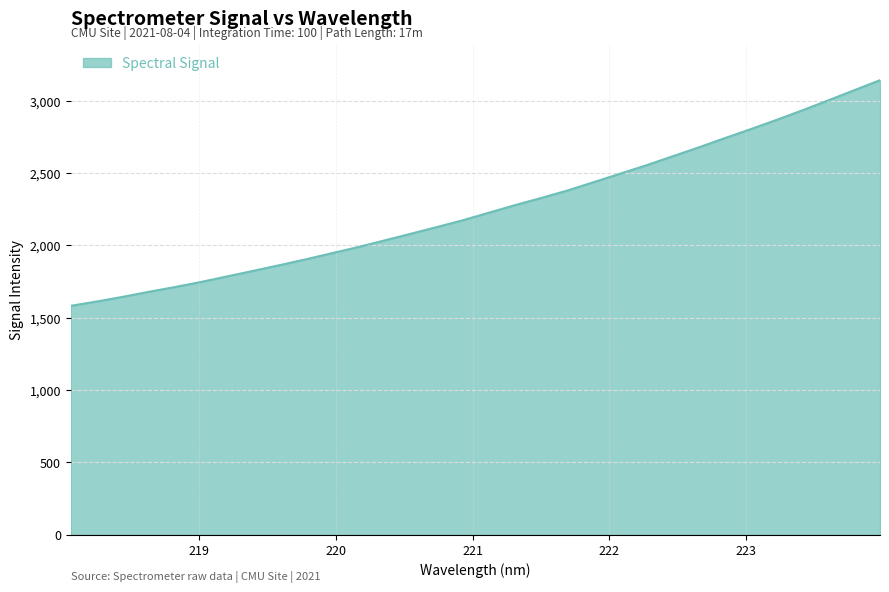

What is the difference between the maximum and minimum values?

1558.8